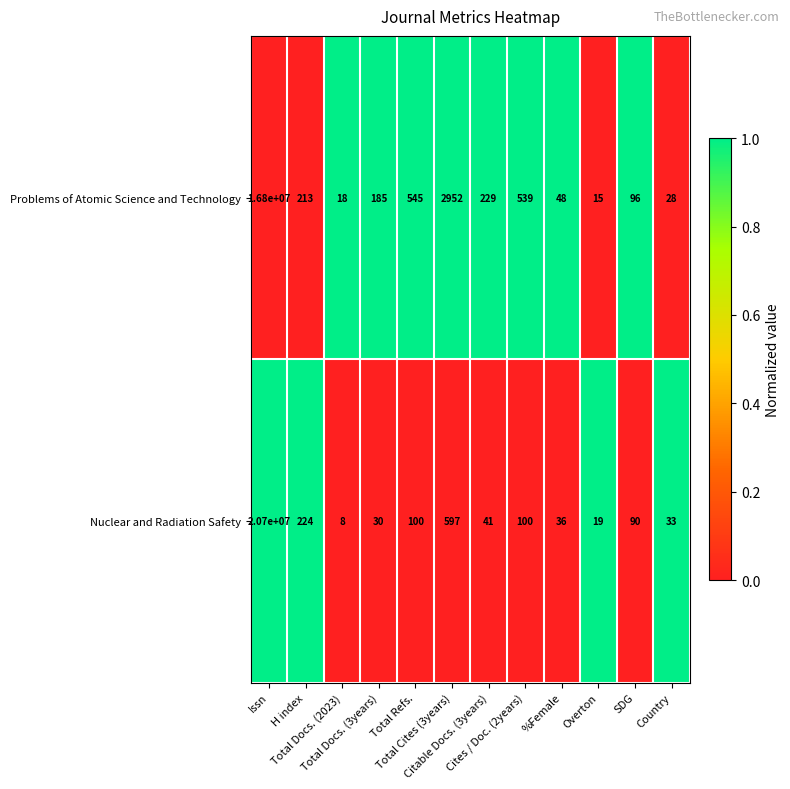

Which label corresponds to the largest value in the chart?

Issn